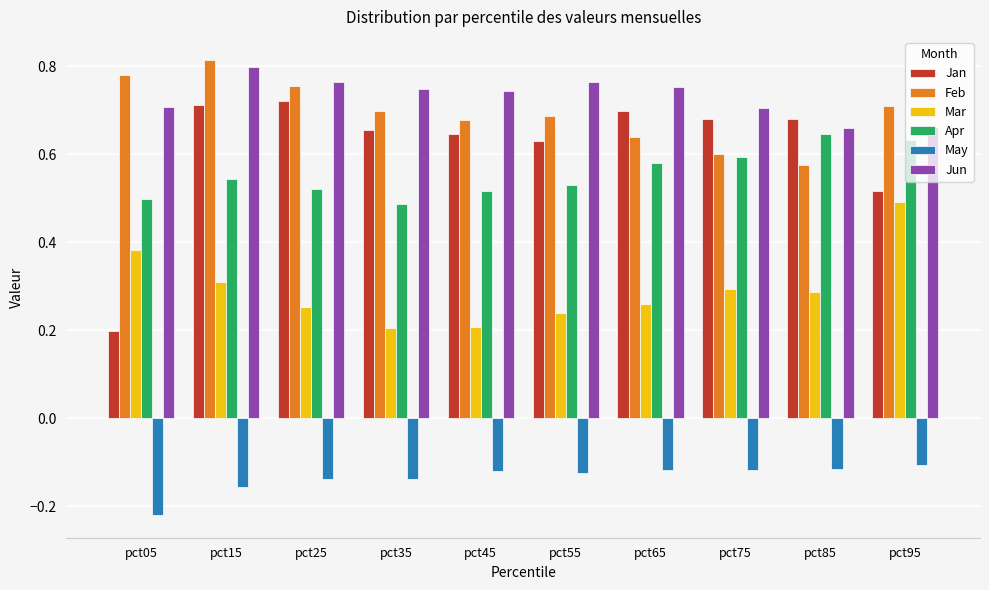

Rank the series at pct55 from lowest to highest value.

May, Mar, Apr, Jan, Feb, Jun